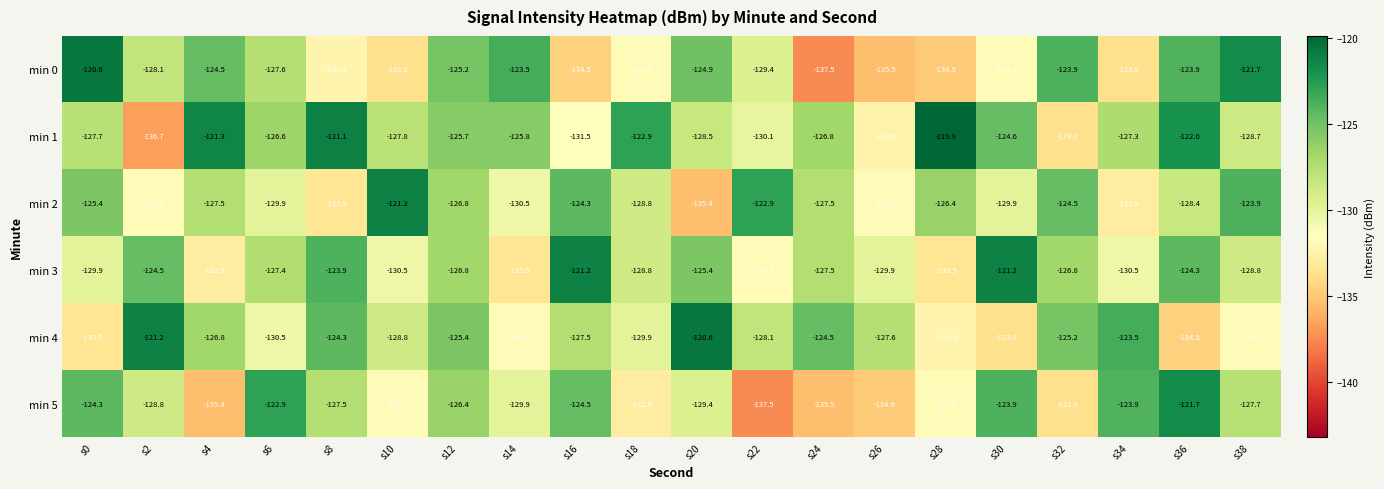

Rank the series at s16 from highest to lowest value.

min 3, min 2, min 5, min 4, min 1, min 0